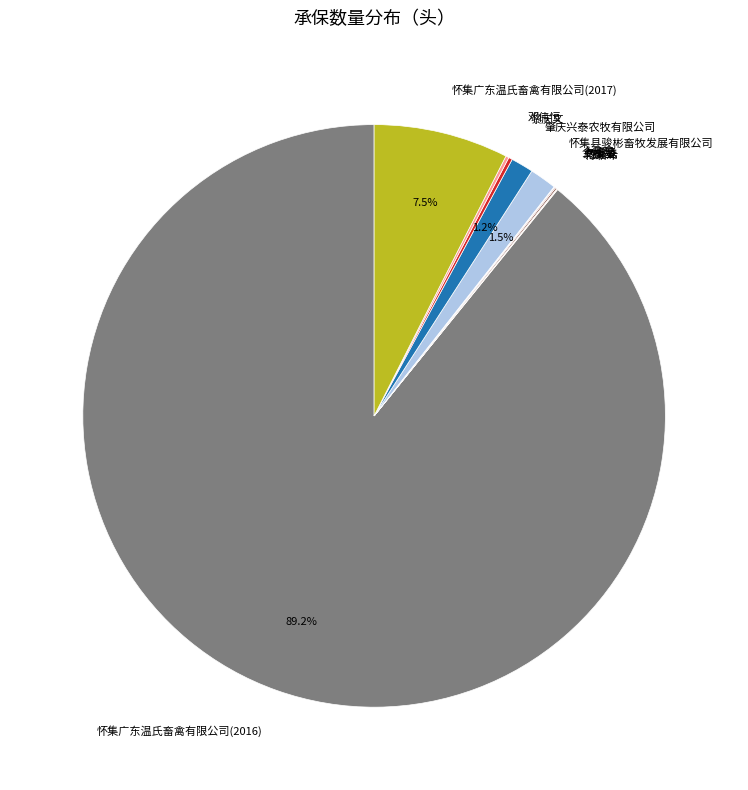

What percentage is NOT represented by 怀集广东温氏畜禽有限公司(2016)?

10.8%